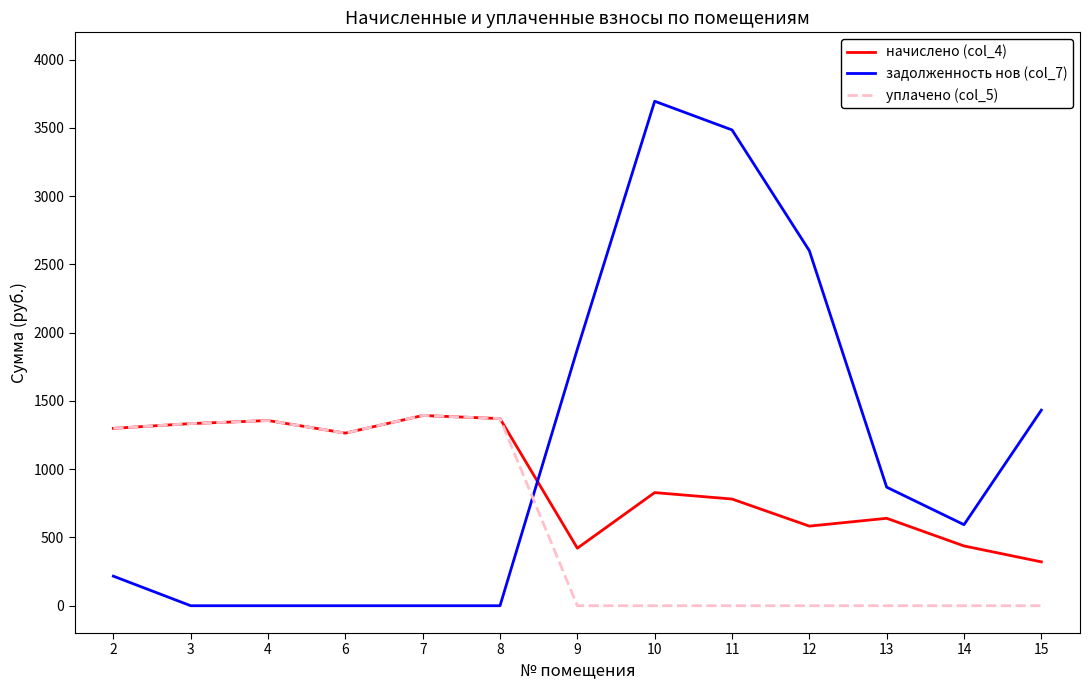

The value of уплачено (col_5) at 14 is 0.0. True or false?

True